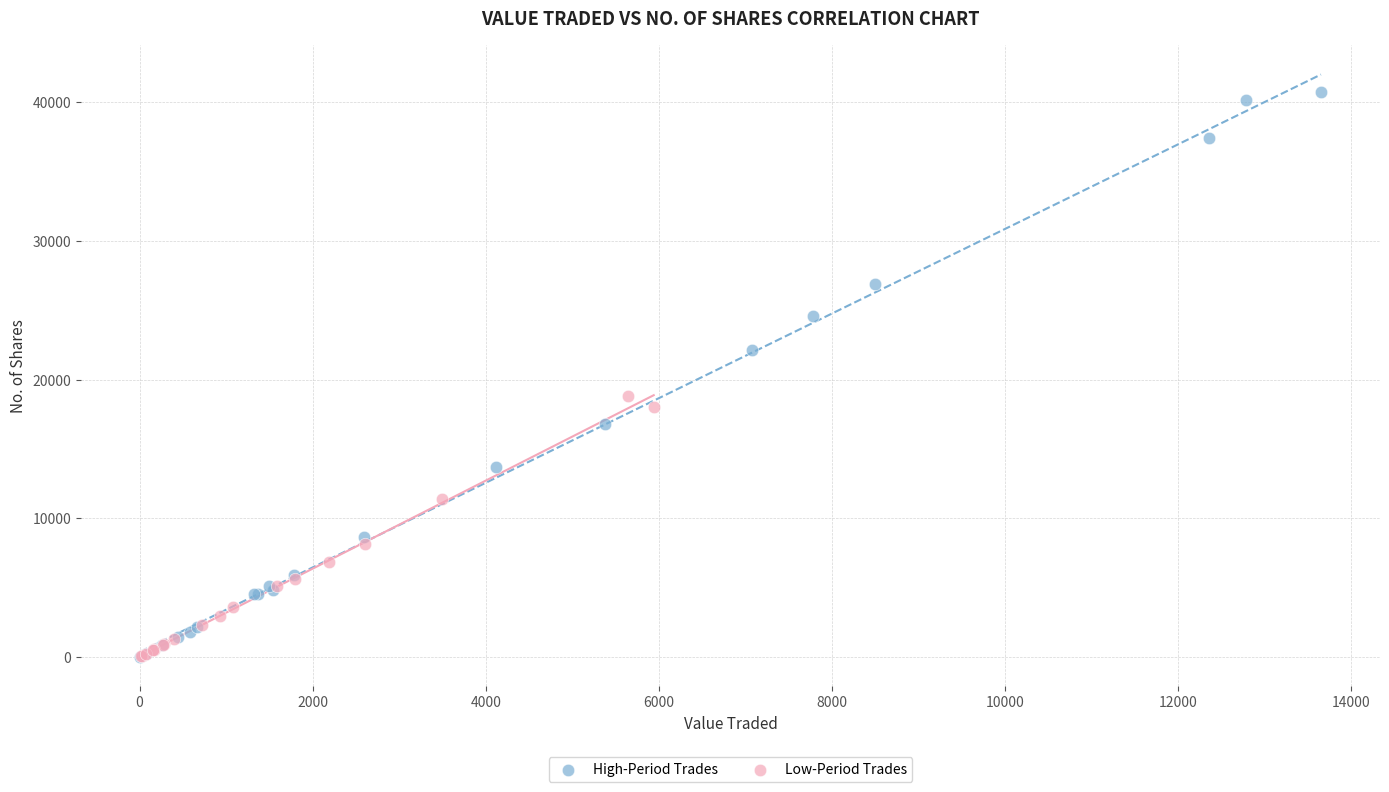

What are all the series names shown in the legend?

High-Period Trades, Low-Period Trades